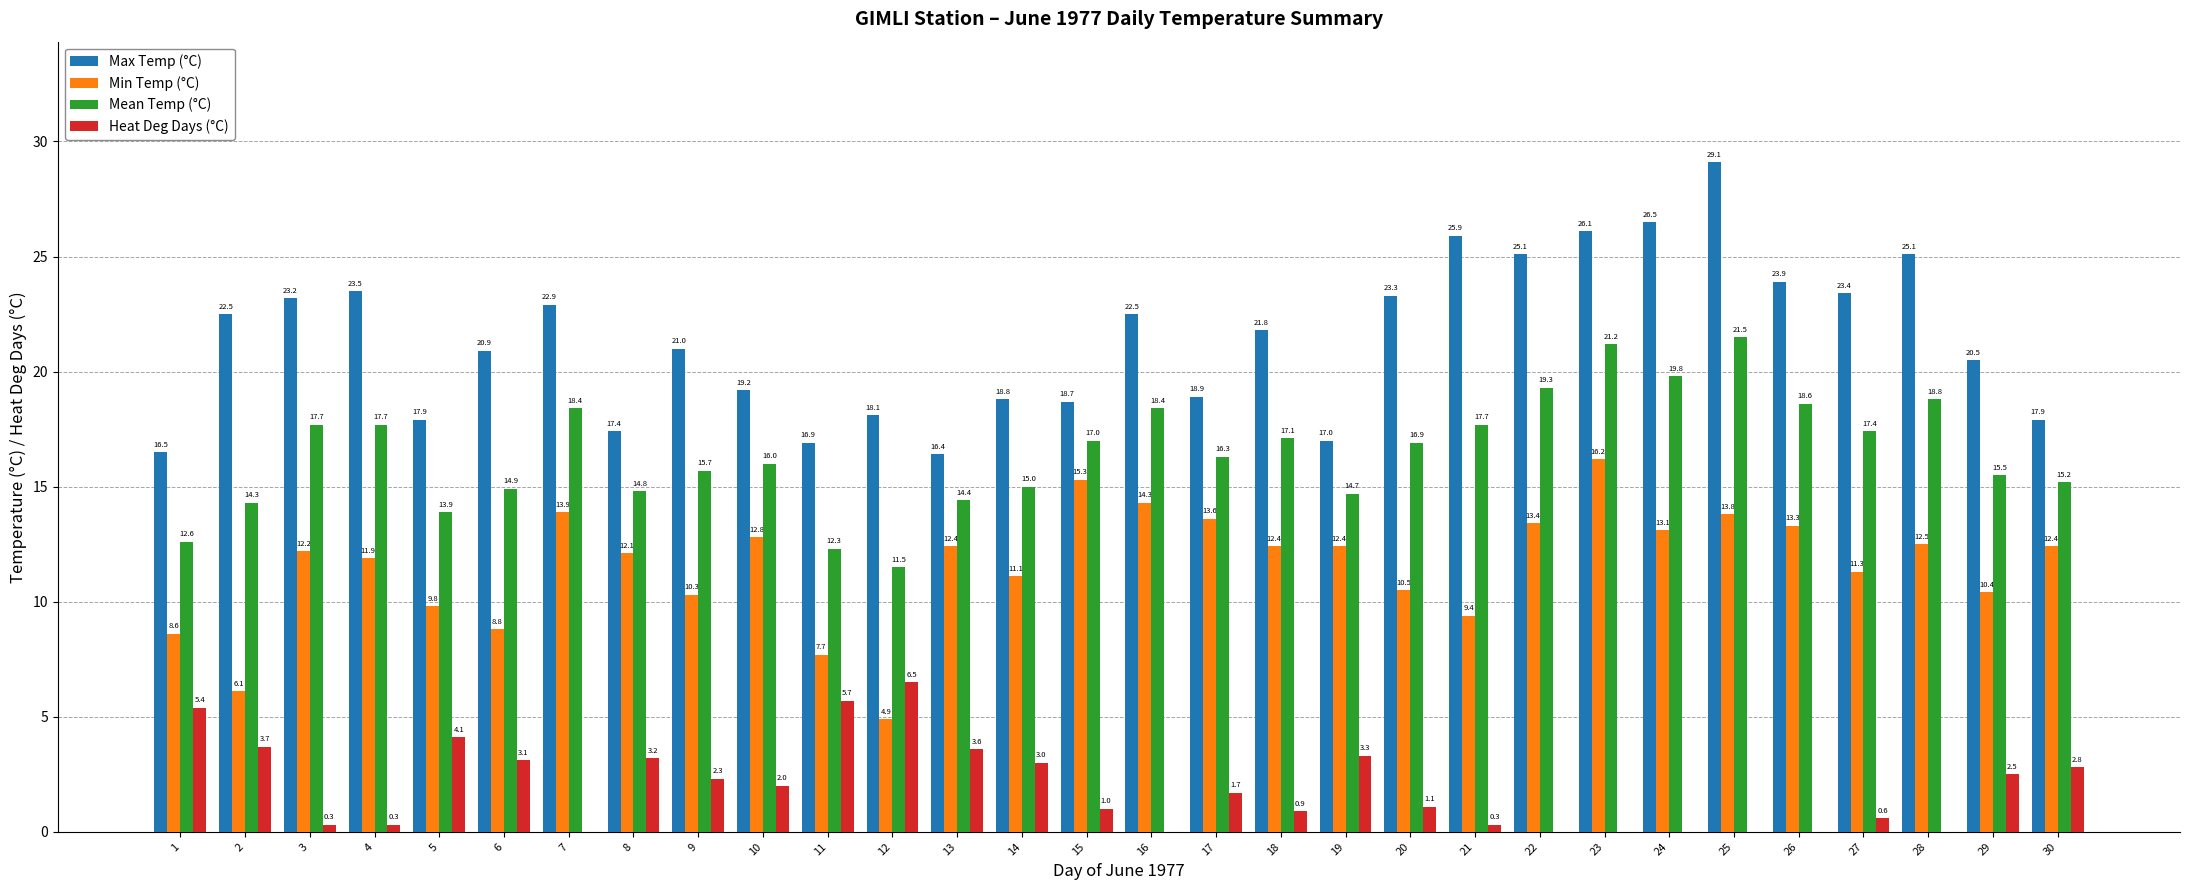

Reading right to left, transcribe all the data shown in this chart.

Max Temp (°C): 17.9	20.5	25.1	23.4	23.9	29.1	26.5	26.1	25.1	25.9	23.3	17.0	21.8	18.9	22.5	18.7	18.8	16.4	18.1	16.9	19.2	21.0	17.4	22.9	20.9	17.9	23.5	23.2	22.5	16.5
Min Temp (°C): 12.4	10.4	12.5	11.3	13.3	13.8	13.1	16.2	13.4	9.4	10.5	12.4	12.4	13.6	14.3	15.3	11.1	12.4	4.9	7.7	12.8	10.3	12.1	13.9	8.8	9.8	11.9	12.2	6.1	8.6
Mean Temp (°C): 15.2	15.5	18.8	17.4	18.6	21.5	19.8	21.2	19.3	17.7	16.9	14.7	17.1	16.3	18.4	17.0	15.0	14.4	11.5	12.3	16.0	15.7	14.8	18.4	14.9	13.9	17.7	17.7	14.3	12.6
Heat Deg Days (°C): 2.8	2.5	0.0	0.6	0.0	0.0	0.0	0.0	0.0	0.3	1.1	3.3	0.9	1.7	0.0	1.0	3.0	3.6	6.5	5.7	2.0	2.3	3.2	0.0	3.1	4.1	0.3	0.3	3.7	5.4